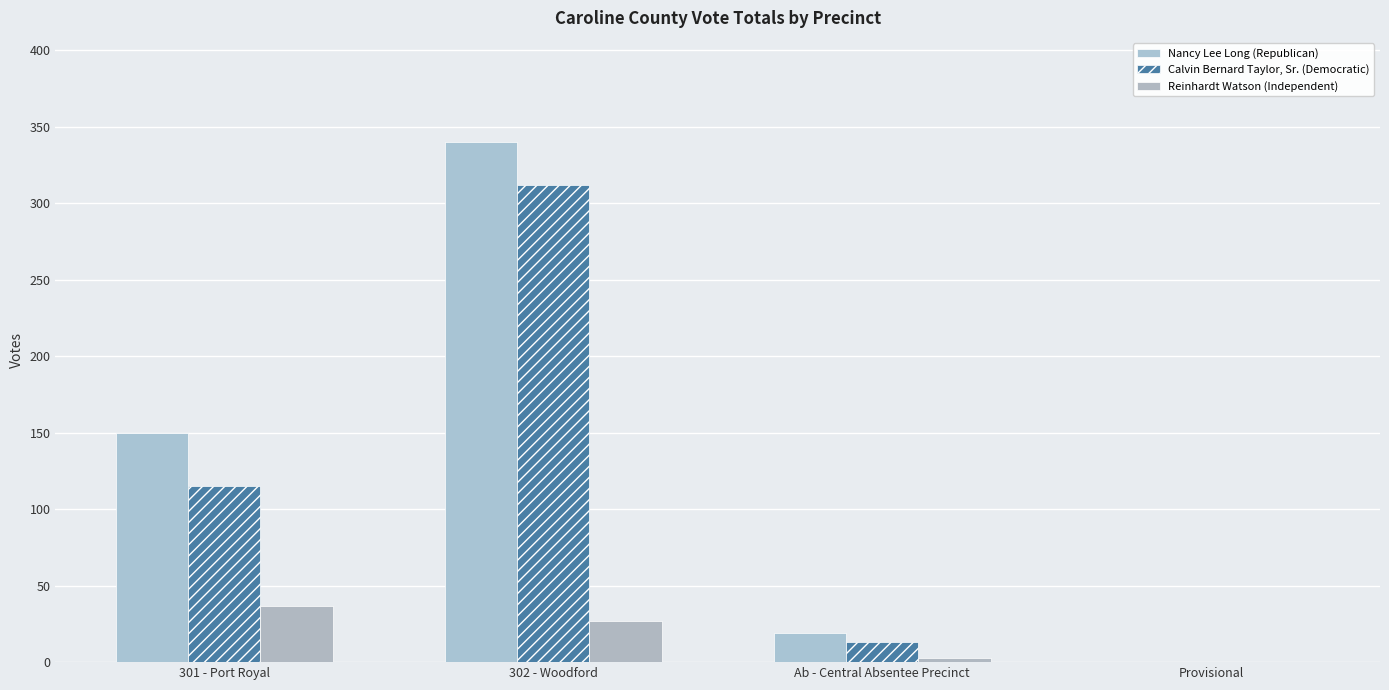

What is the difference between the Reinhardt Watson (Independent) values at Ab - Central Absentee Precinct and 301 - Port Royal?

34